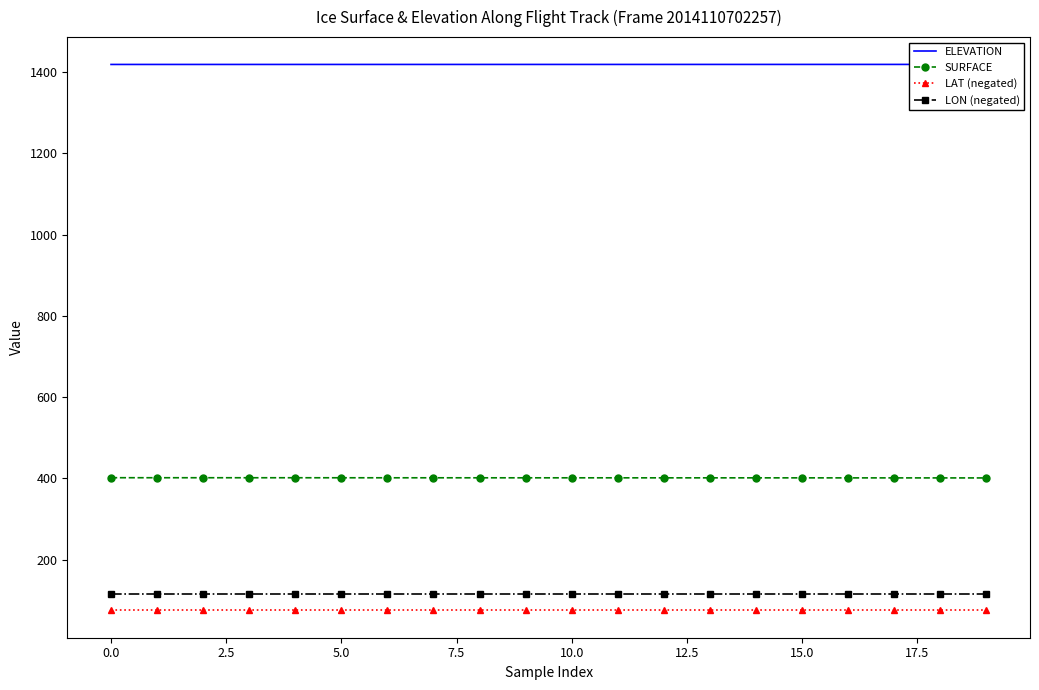

What is the sum of all ELEVATION values?

28369.5